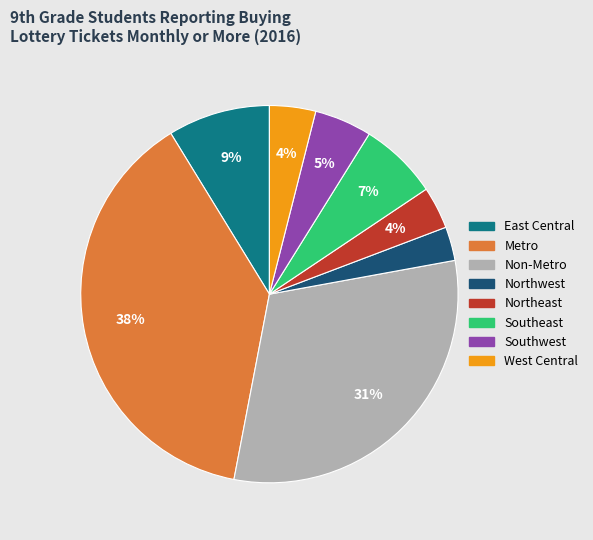

Which slice is the largest?

Metro